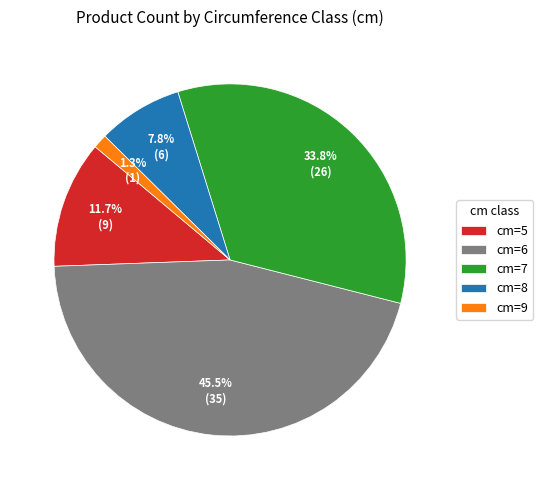

Which category has the smallest portion of the pie?

cm=9